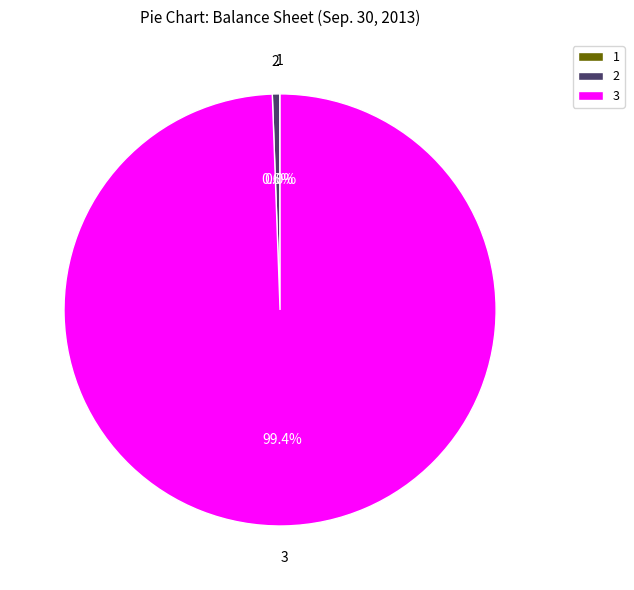

Which category has the biggest portion of the pie?

3